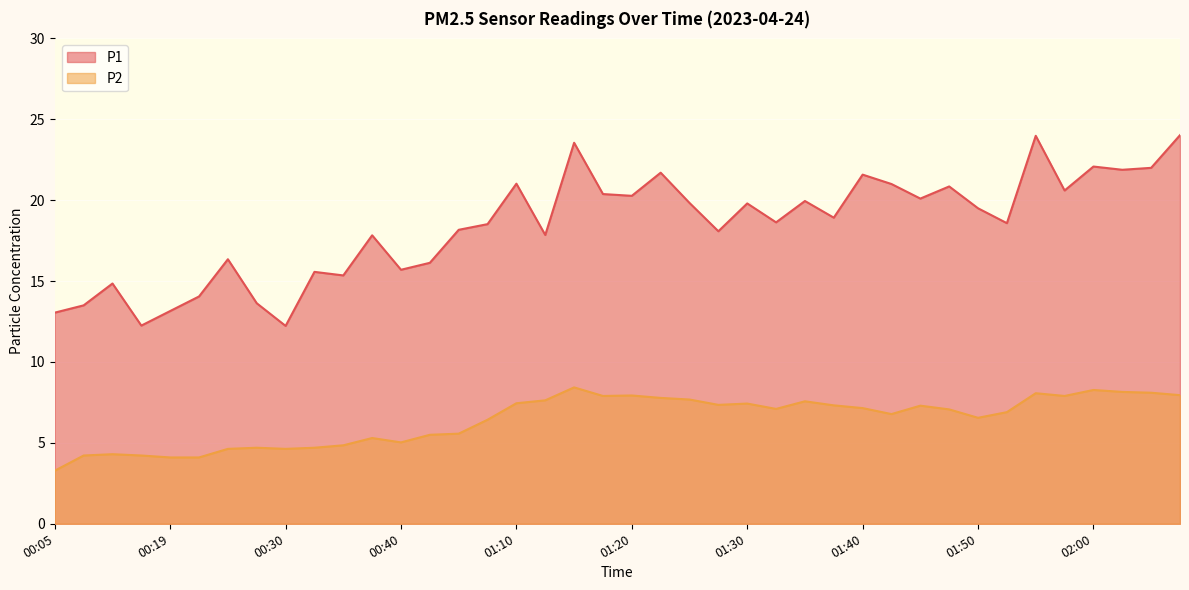

Reading left to right, extract all data points from this chart.

P1: 13.1	13.5	14.8	12.2	13.2	14.1	16.4	13.6	12.2	15.6	15.3	17.8	15.7	16.1	18.2	18.5	21.0	17.9	23.6	20.4	20.3	21.7	19.8	18.1	19.8	18.6	19.9	18.9	21.6	21.0	20.1	20.9	19.5	18.6	24.0	20.6	22.1	21.9	22.0	24.0
P2: 3.3	4.2	4.3	4.2	4.1	4.1	4.6	4.7	4.6	4.7	4.8	5.3	5.0	5.5	5.6	6.4	7.5	7.6	8.4	7.9	7.9	7.8	7.7	7.3	7.4	7.1	7.6	7.3	7.2	6.8	7.3	7.1	6.5	6.9	8.1	7.9	8.3	8.2	8.1	8.0